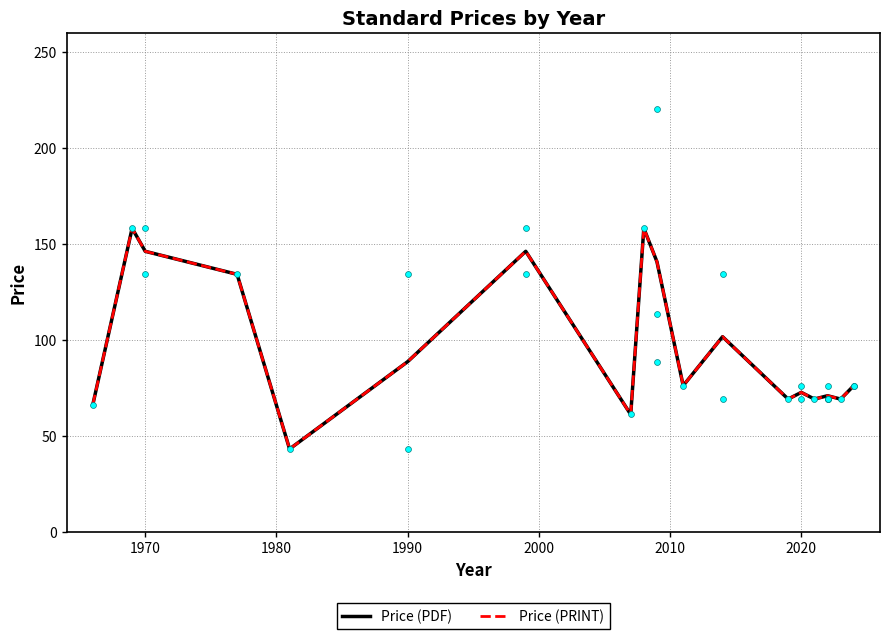

Which series contains the lowest Y value?

Price (PDF)